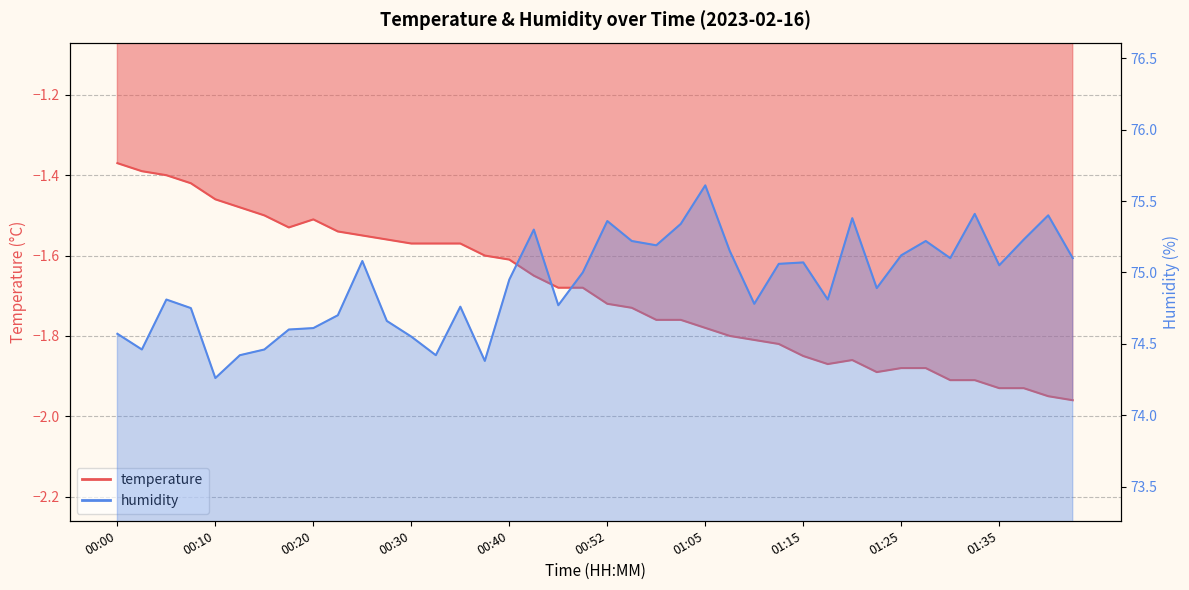

True or false: humidity and temperature cross at least once.

False